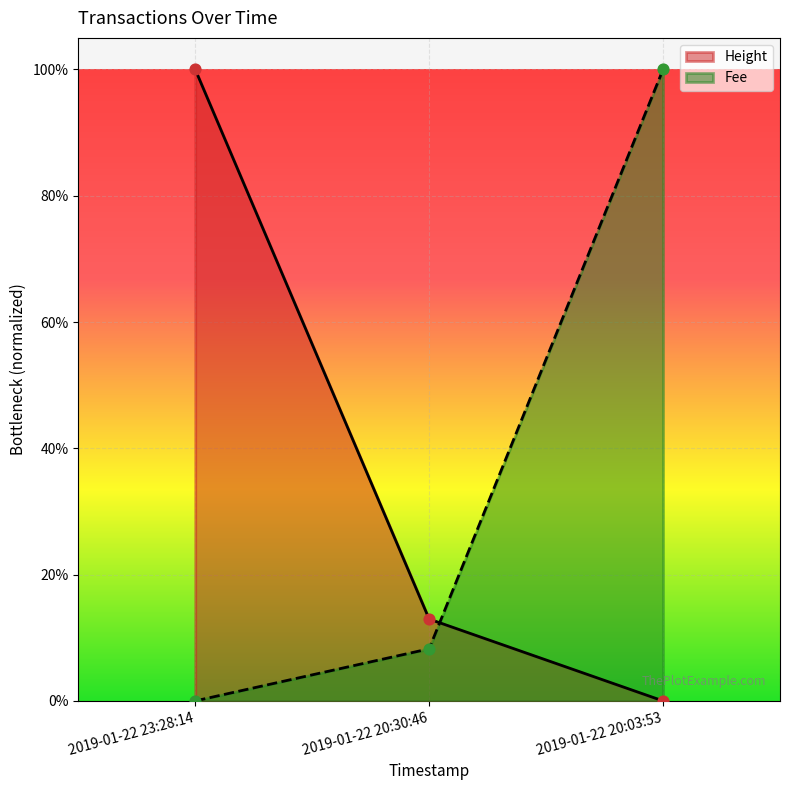

At which category is the sum across all series the highest?

2019-01-22 23:28:14